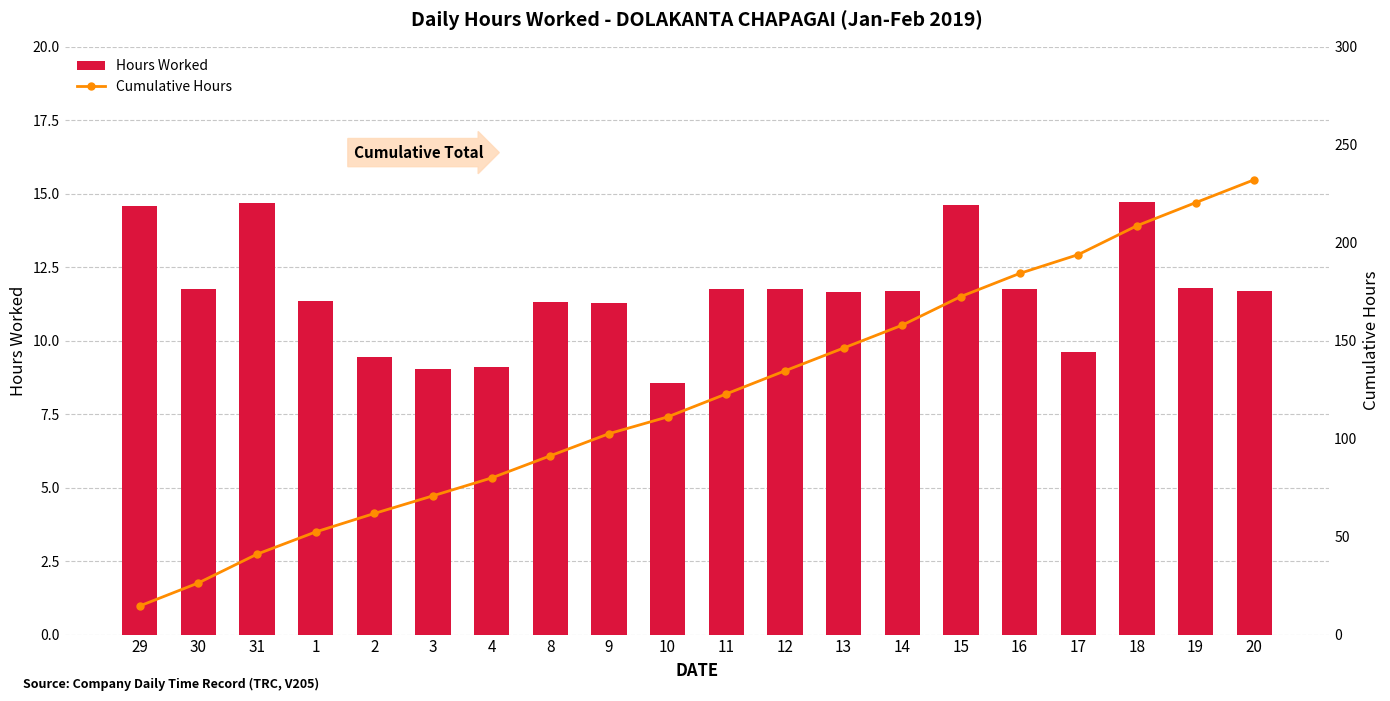

What is the label of the 13th bar from the left?

13